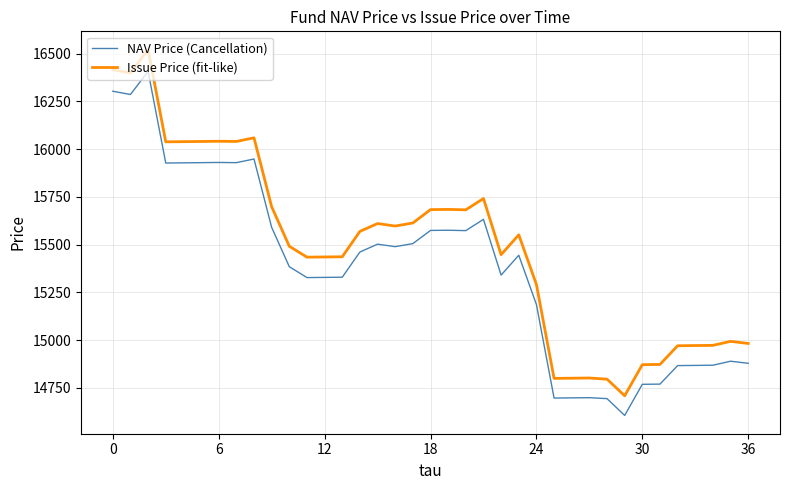

True or false: NAV Price (Cancellation) and Issue Price (fit-like) cross at least once.

False